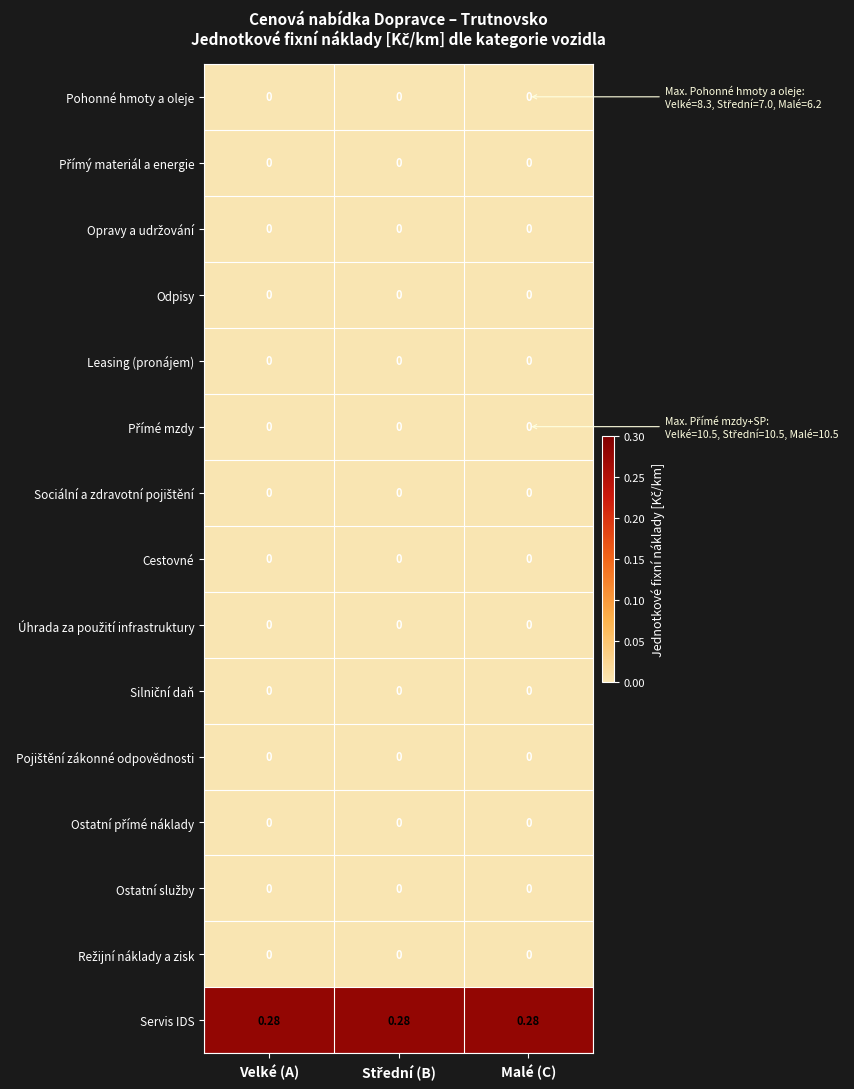

Which series has the largest total across all categories?

Servis IDS